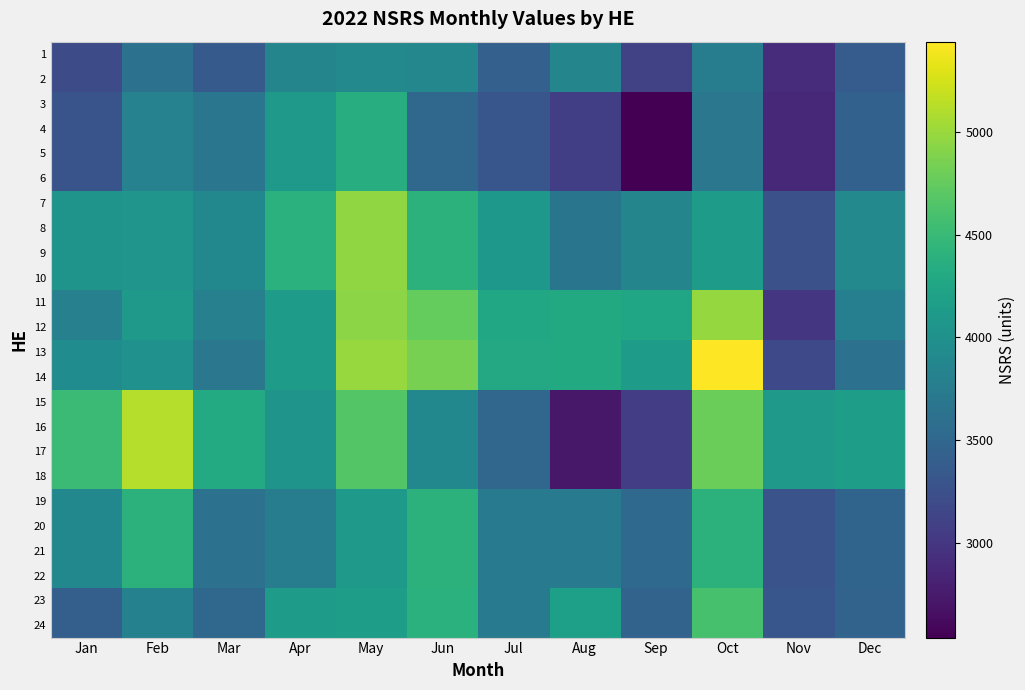

Rank the series by their maximum value, from highest to lowest.

13, 14, 15, 16, 17, 18, 11, 12, 7, 8, 9, 10, 23, 24, 19, 20, 21, 22, 3, 4, 5, 6, 1, 2